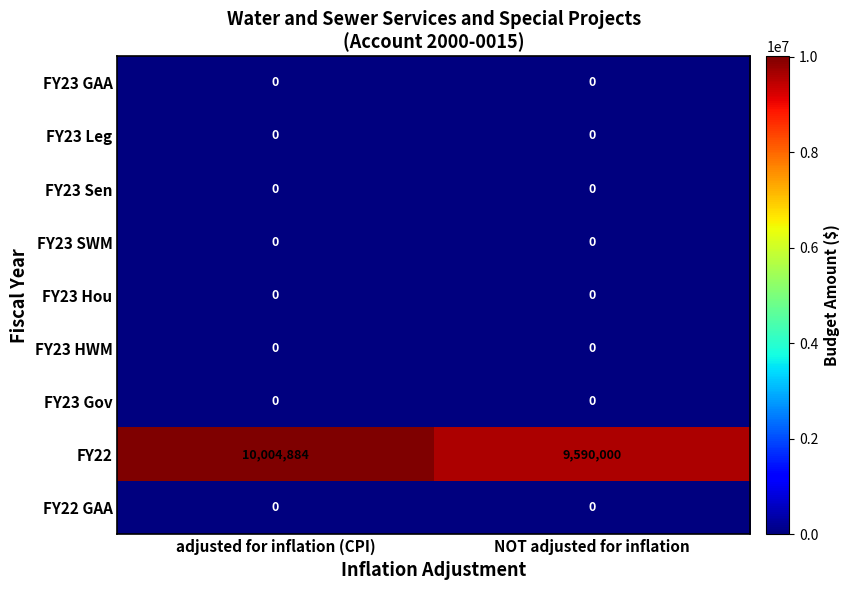

At which category is the sum across all series the highest?

adjusted for inflation (CPI)